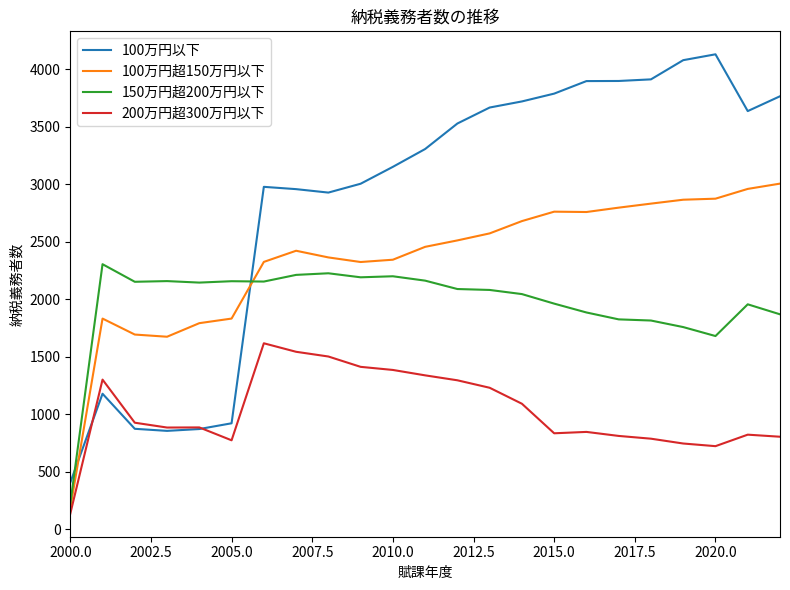

What is the smallest value displayed?

134